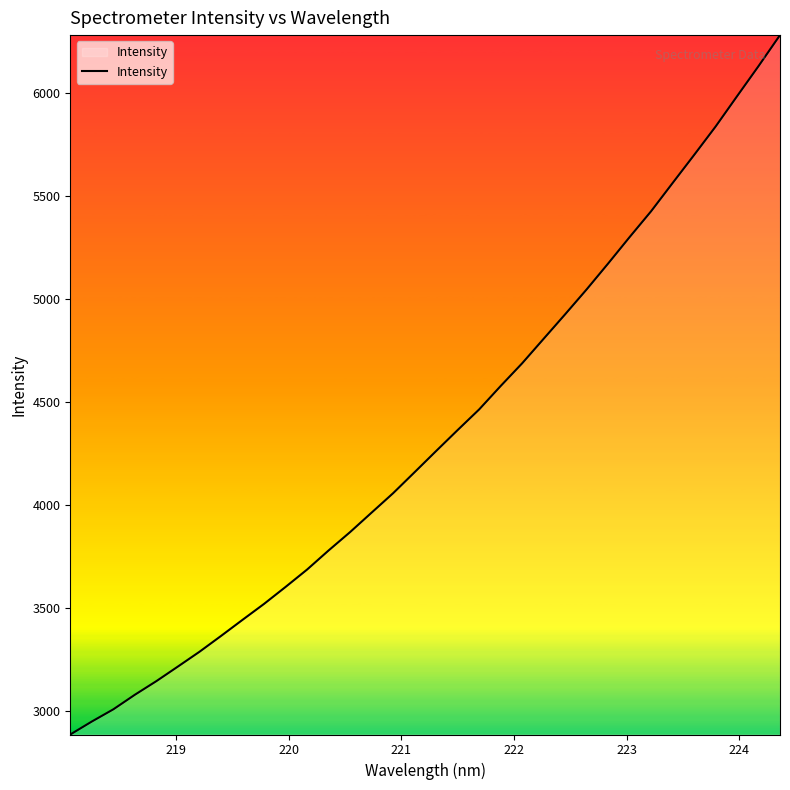

True or false: there are more than 2 points higher than both neighbors.

False